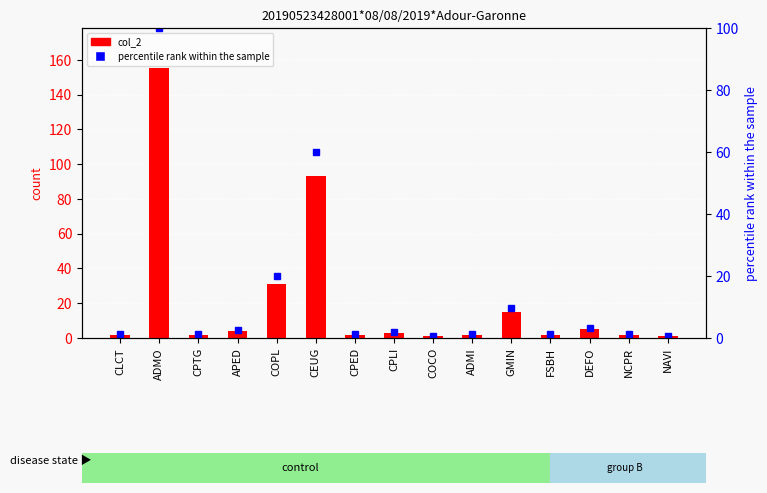

What is the label of the 3rd bar from the right?

DEFO